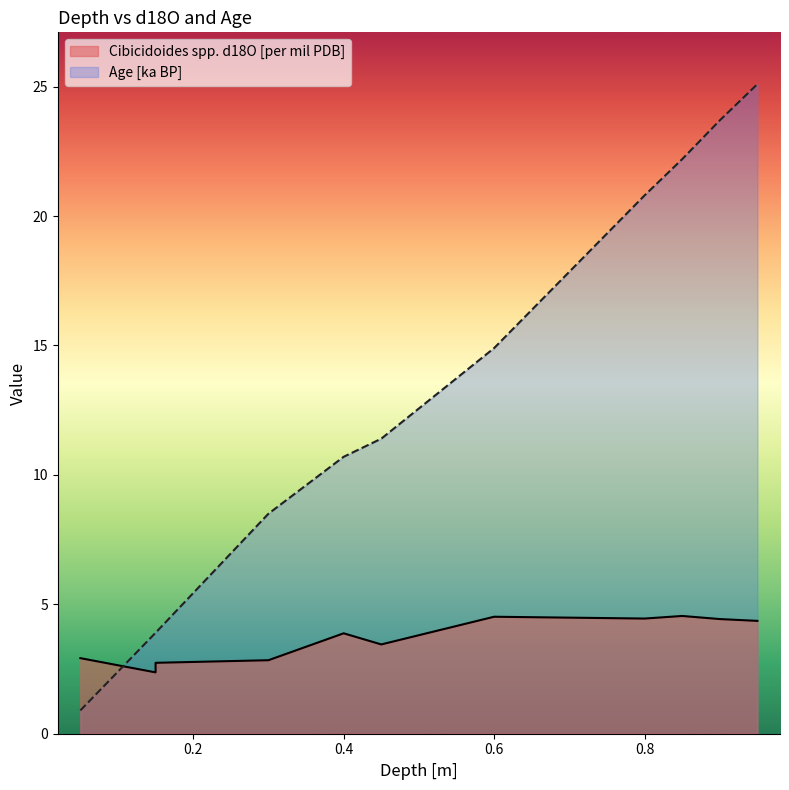

The value of Age [ka BP] at 0.15 is 3.9. True or false?

True